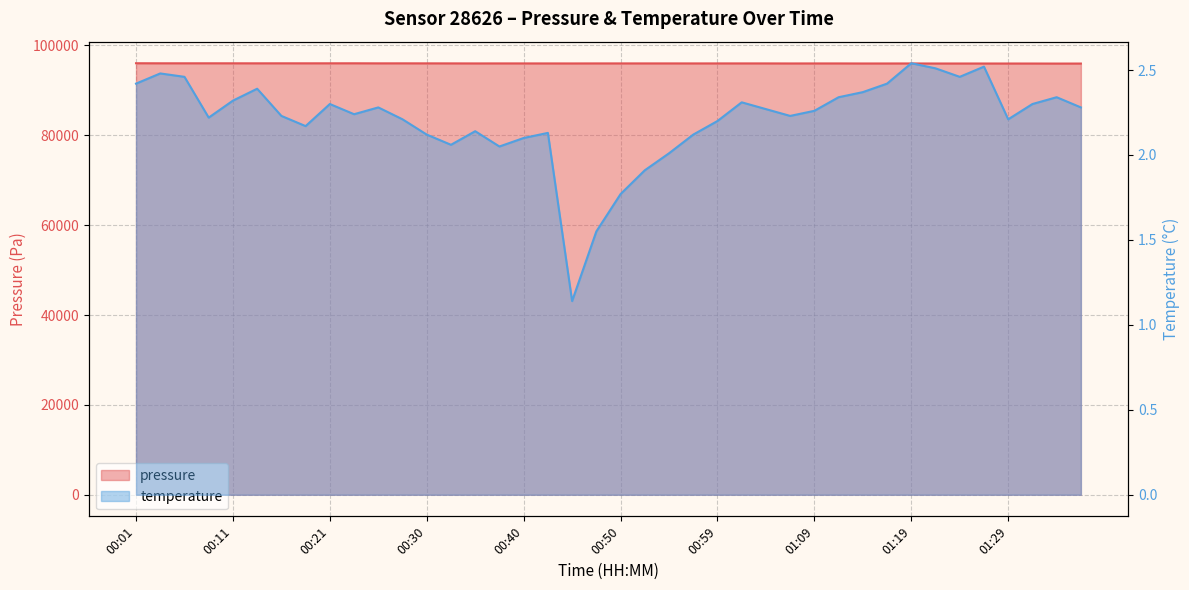

What is the total value across all series at 01:07?

95987.3